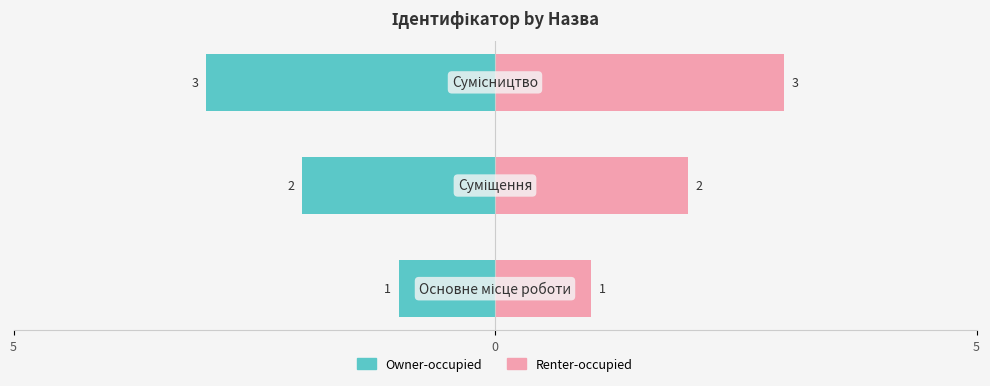

What is the value of the Owner-occupied bar at the 1st from the left?

-1